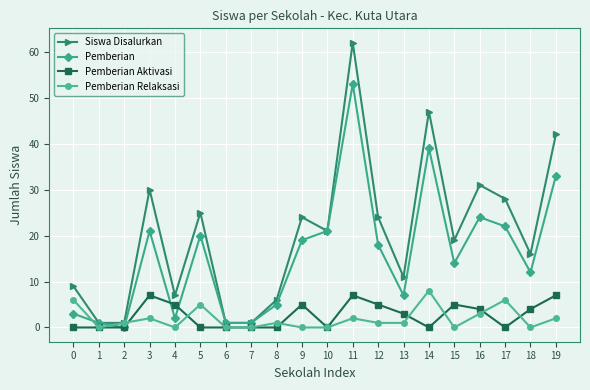

Which series changed the most between 12 and 18?

Siswa Disalurkan